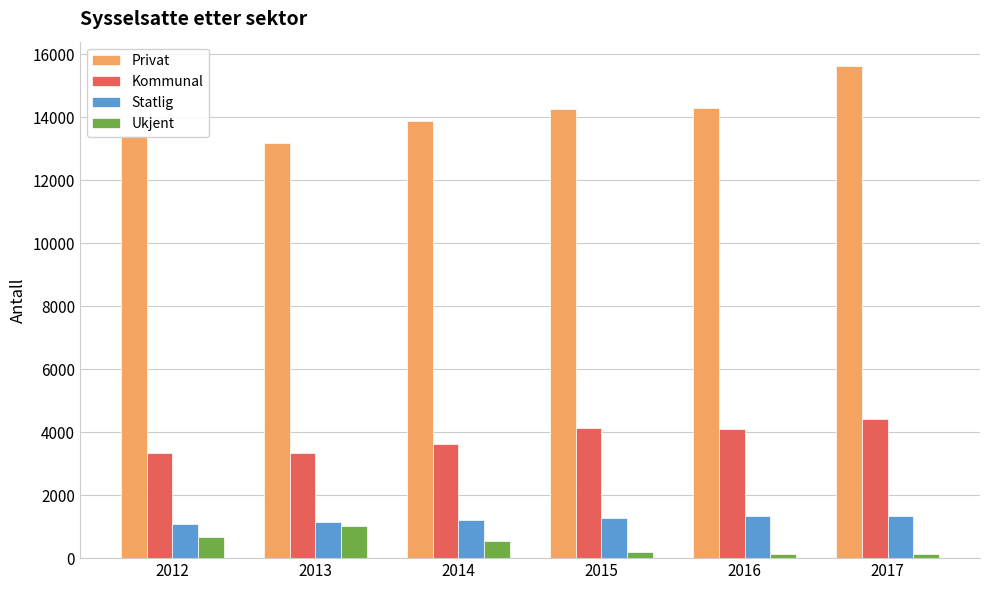

Does the chart contain stacked bars?

No